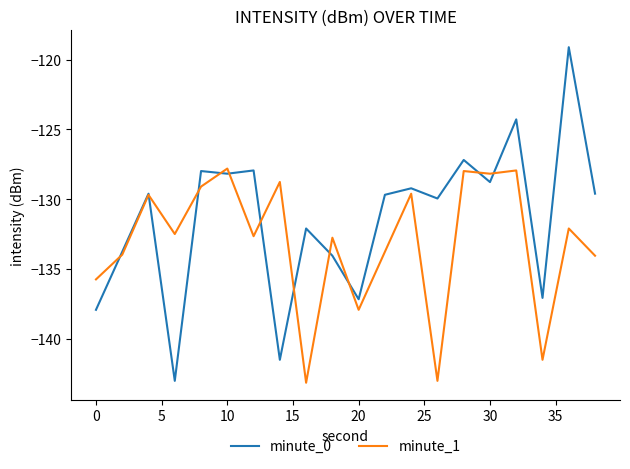

Which series has the widest spread of values?

minute_0